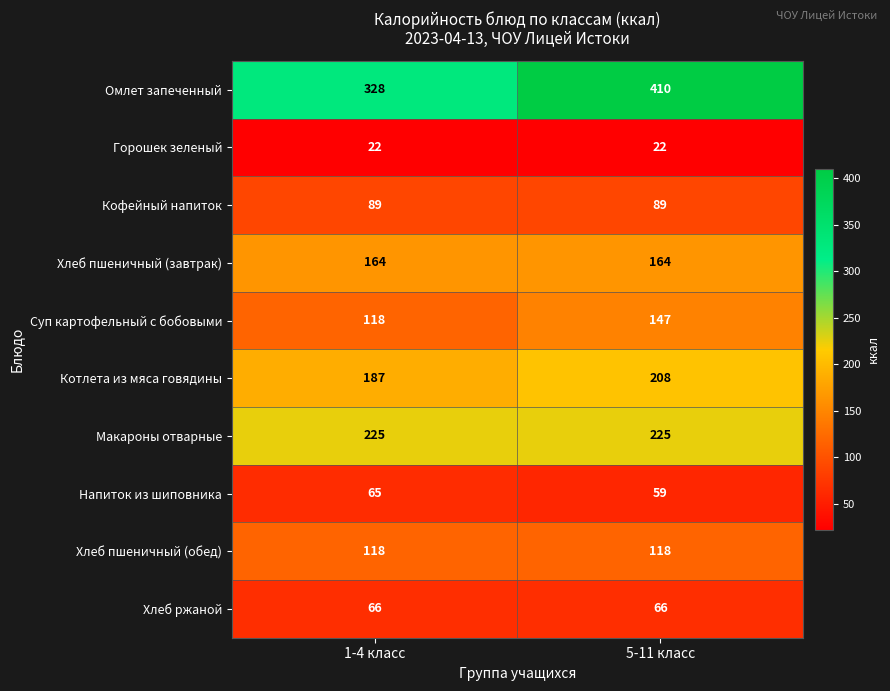

List the series in order of their peak value, highest first.

Омлет запеченный, Макароны отварные, Котлета из мяса говядины, Хлеб пшеничный (завтрак), Суп картофельный с бобовыми, Хлеб пшеничный (обед), Кофейный напиток, Хлеб ржаной, Напиток из шиповника, Горошек зеленый